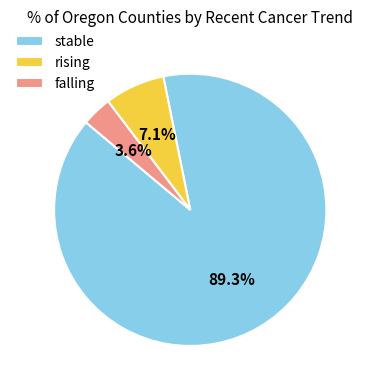

To the nearest percent, what is the difference between the stable and falling slice percentages?

86%